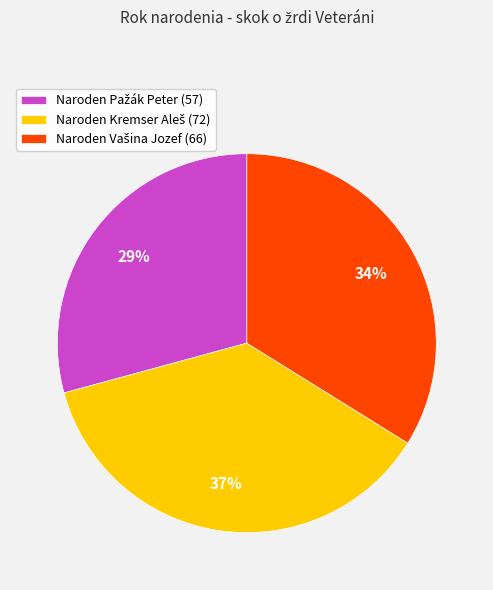

To the nearest percent, what is the average slice percentage?

33%